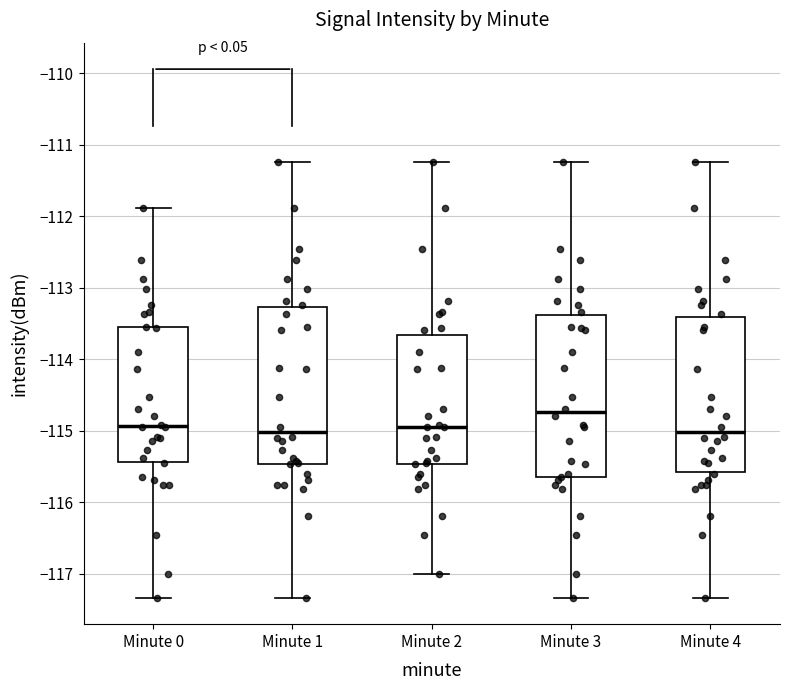

Where does the upper whisker of the box for Minute 1 end on the y-axis? The values are not printed on the chart, so give them approximately, as read against the axis.

-111.2